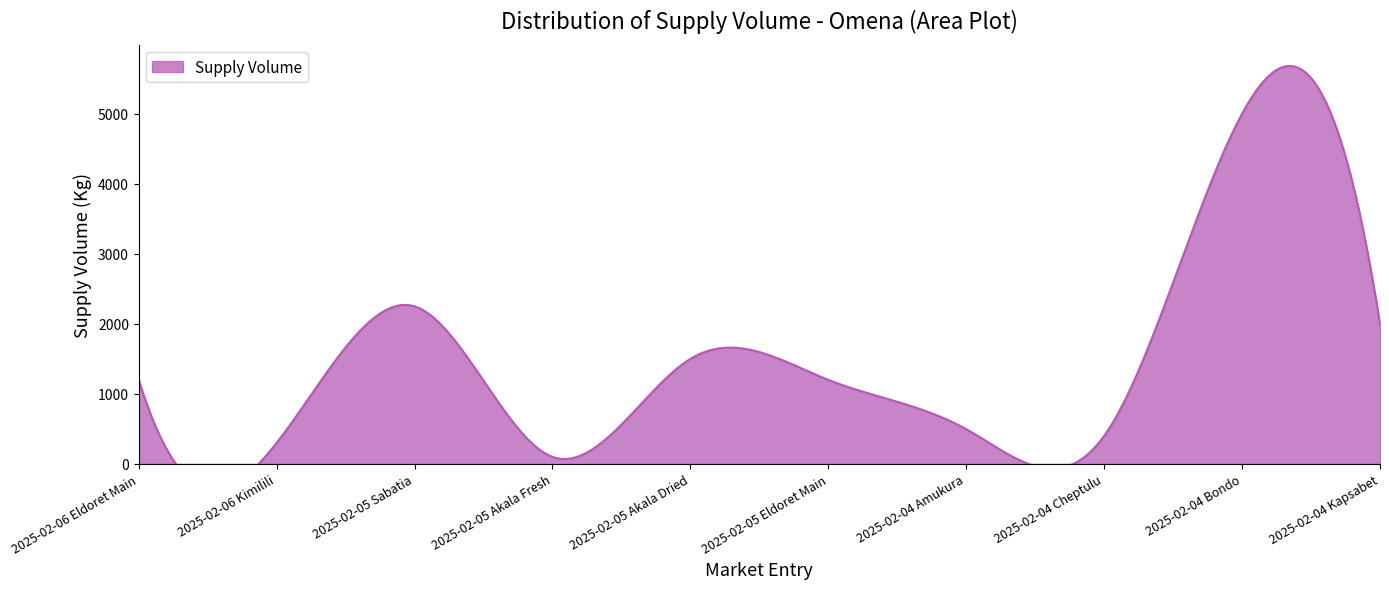

Is it true that the value at 2025-02-05 Sabatia is 3383?

False